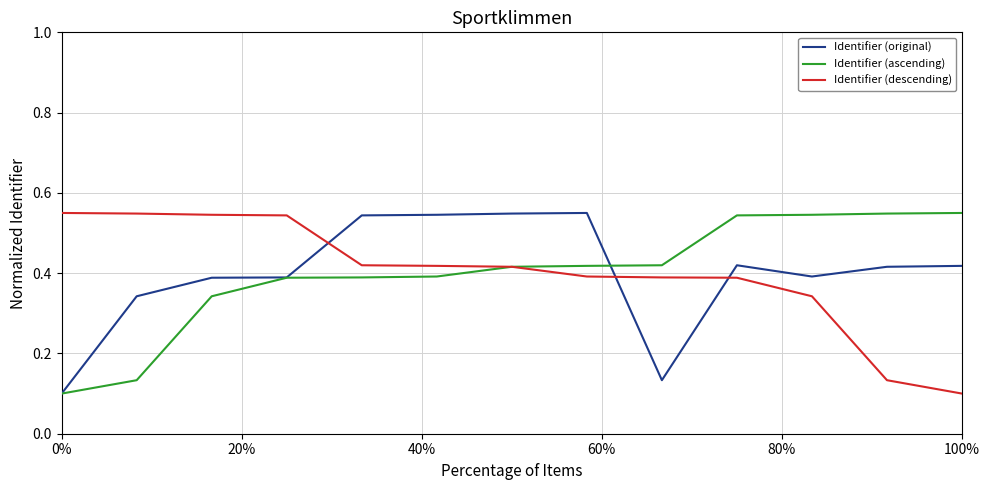

True or false: Identifier (descending) and Identifier (original) cross at least once.

True